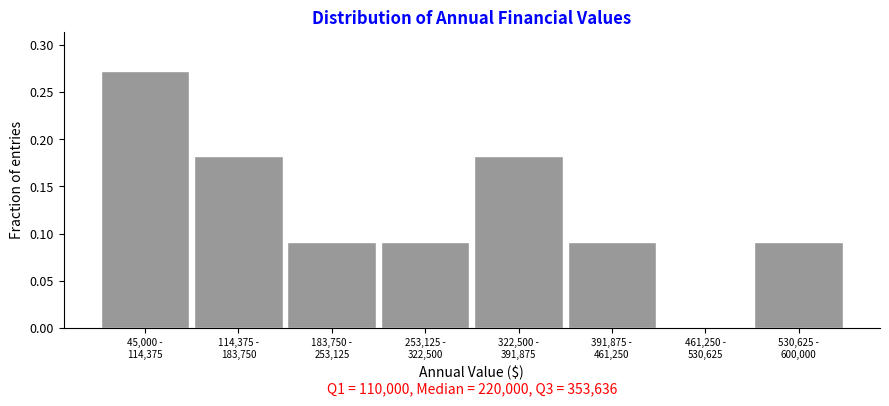

What is the sum of all values?

1.0